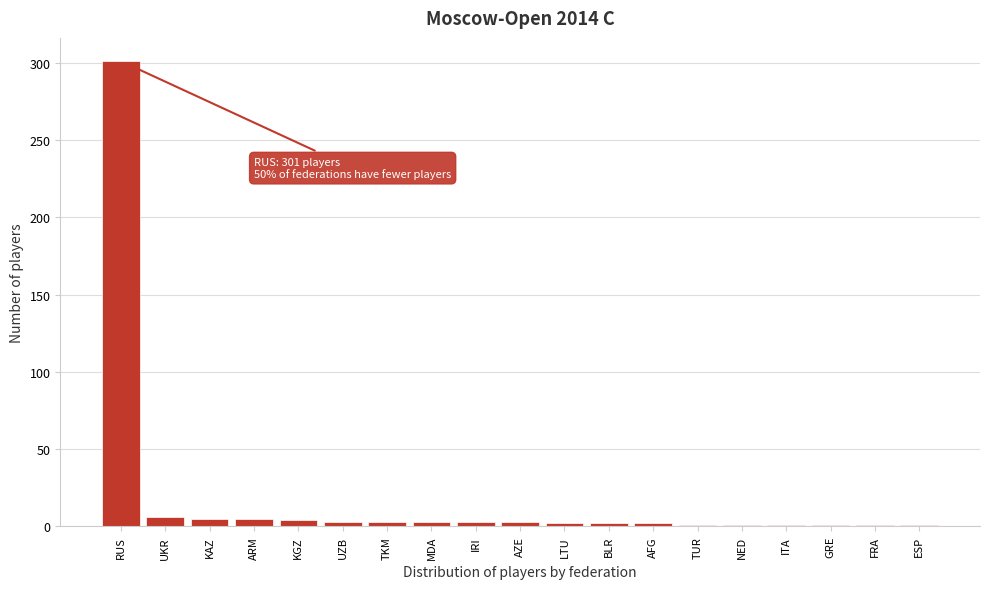

Which label corresponds to the largest value in the chart?

RUS